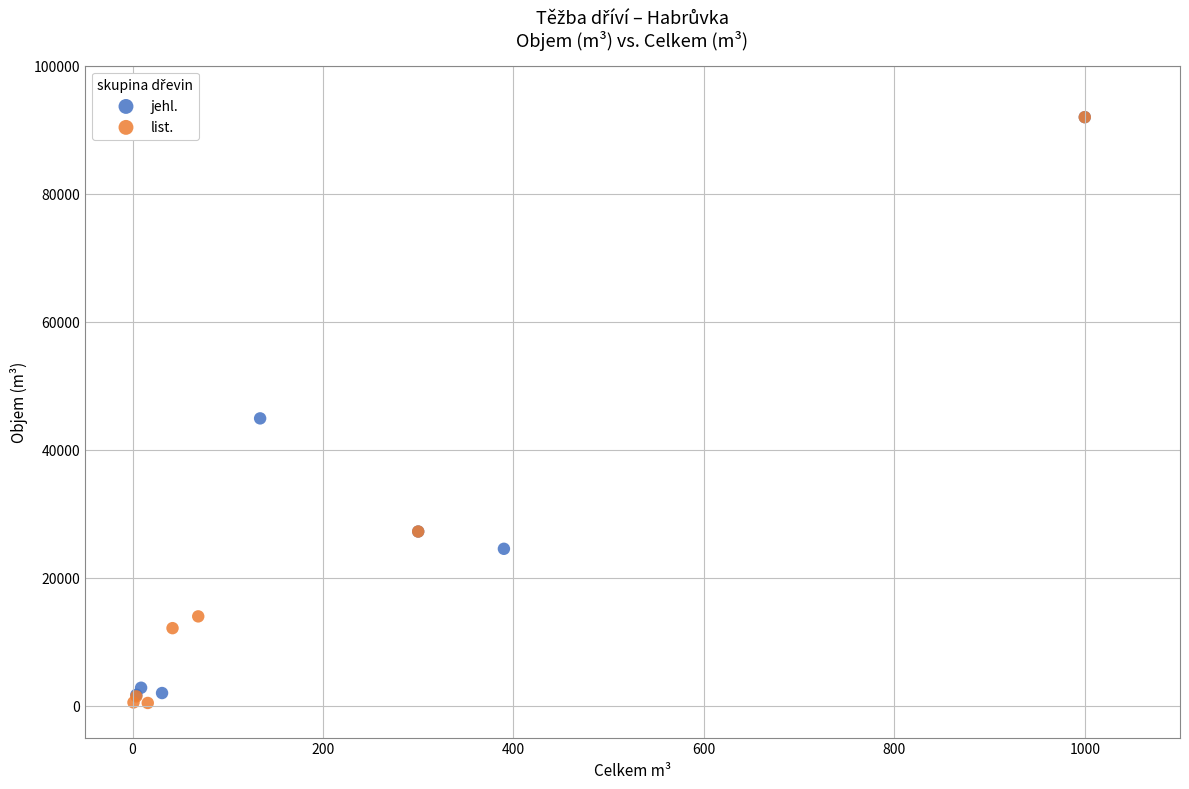

What are all the series names shown in the legend?

jehl., list.